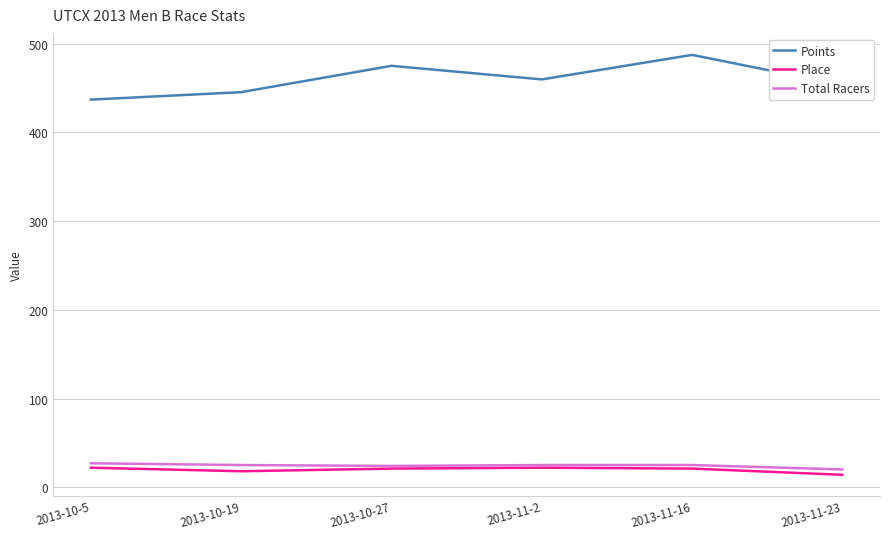

What is the difference between the Place values at 2013-11-16 and 2013-11-23?

7.0